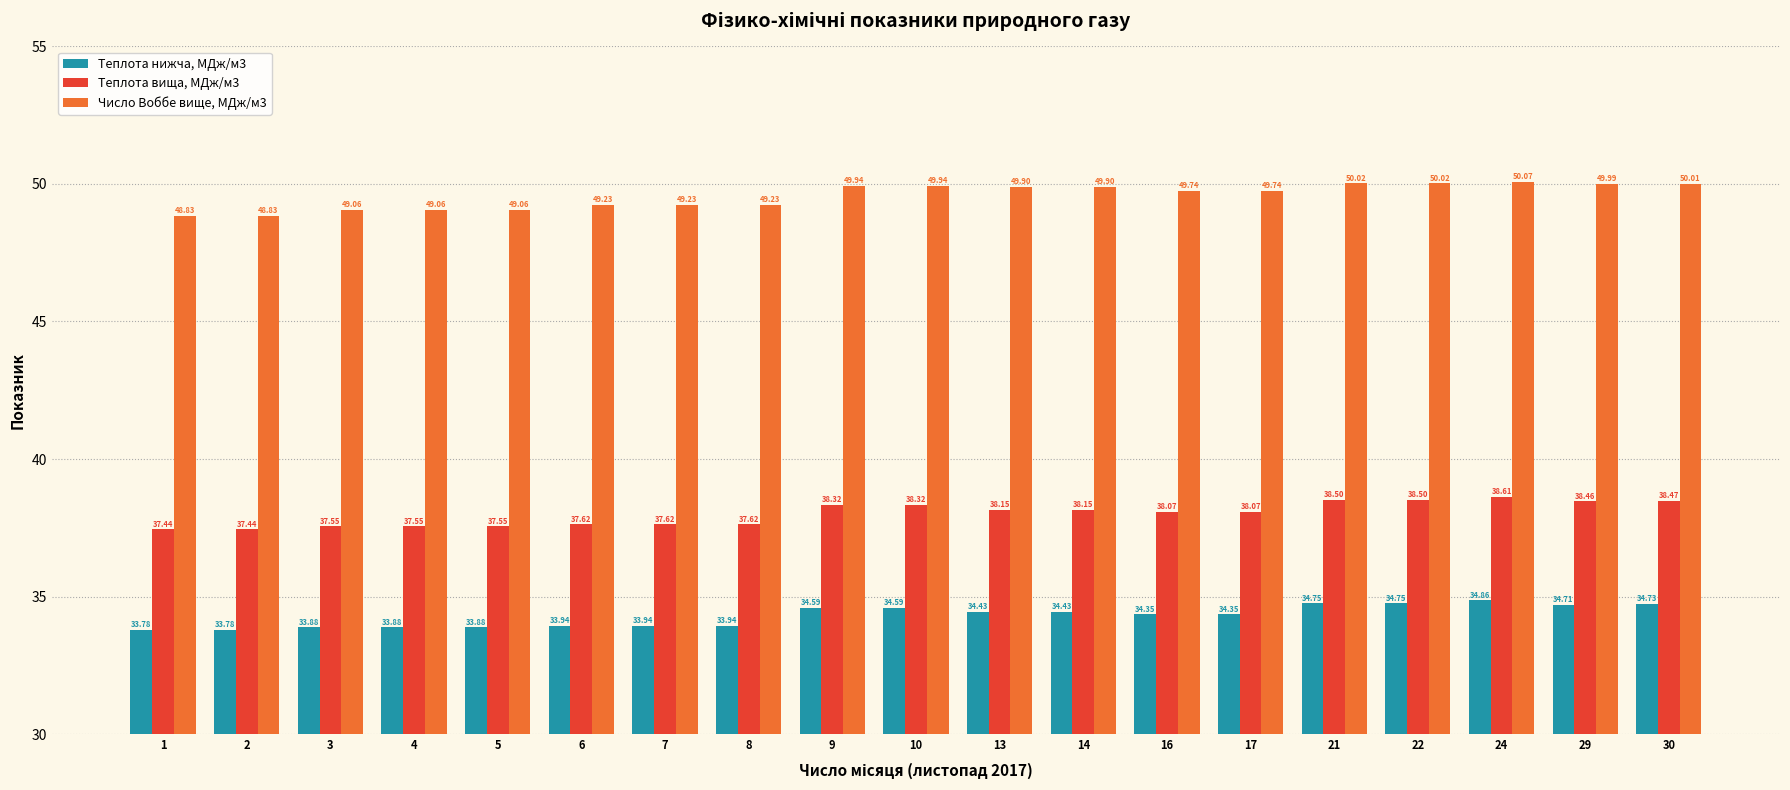

List the series in order of their overall mean, highest first.

Число Воббе вище, МДж/м3, Теплота вища, МДж/м3, Теплота нижча, МДж/м3